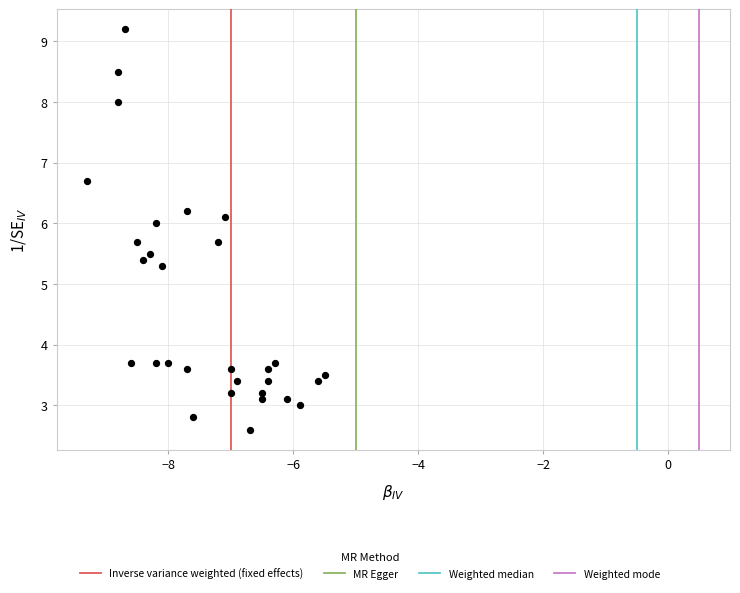

What Y value in the scatter plot is closest to 5?

5.3